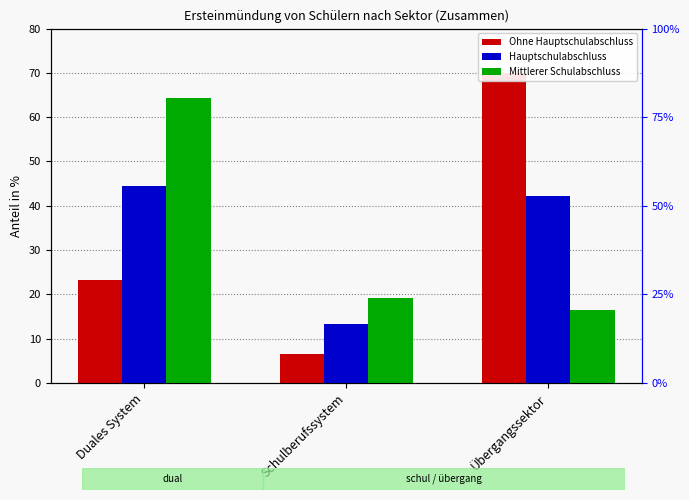

The Hauptschulabschluss series shows 6.9 at Schulberufssystem. True or false?

False